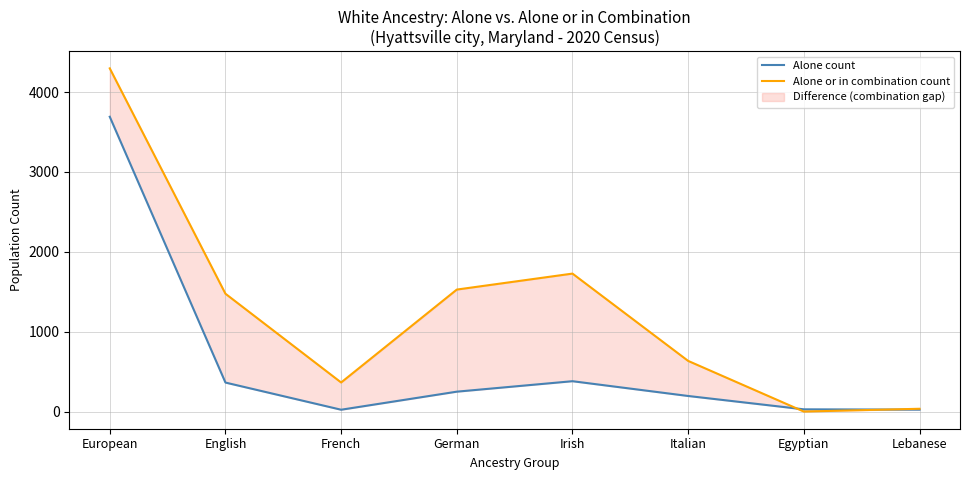

What is the total value across all series at Italian?

829